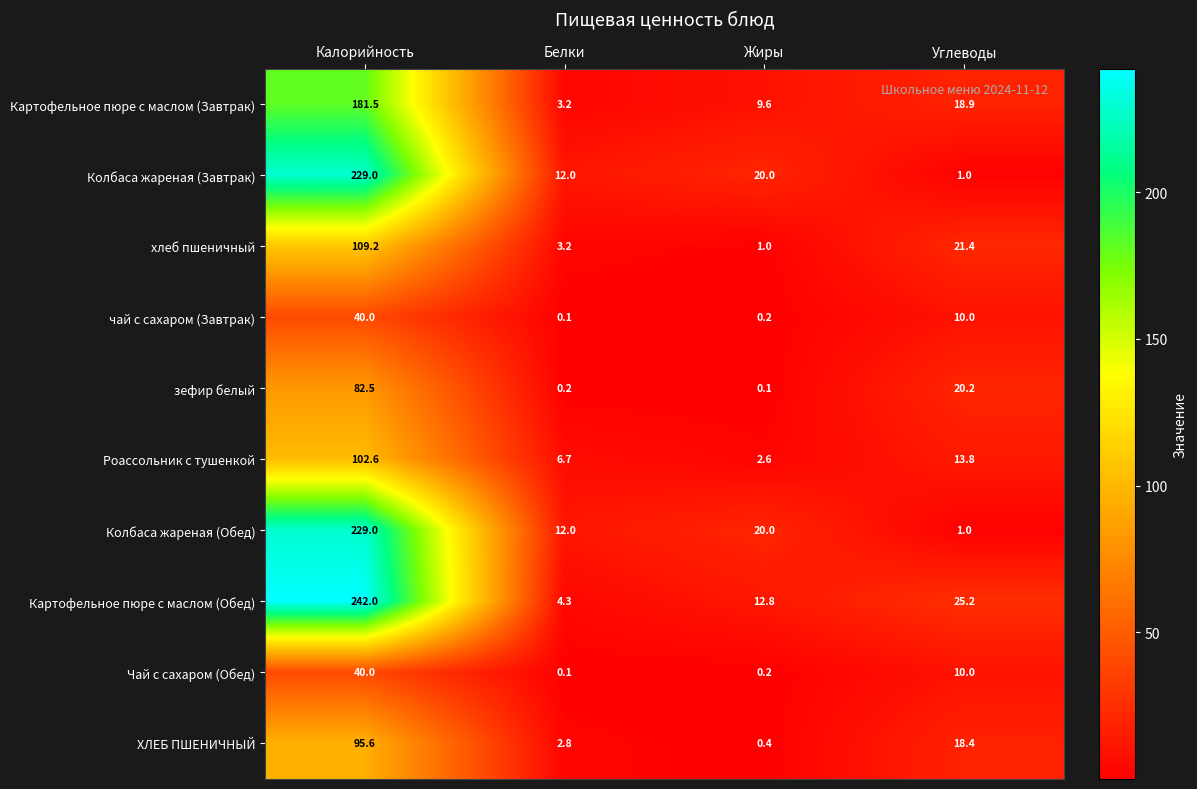

How many distinct data groups are displayed?

10